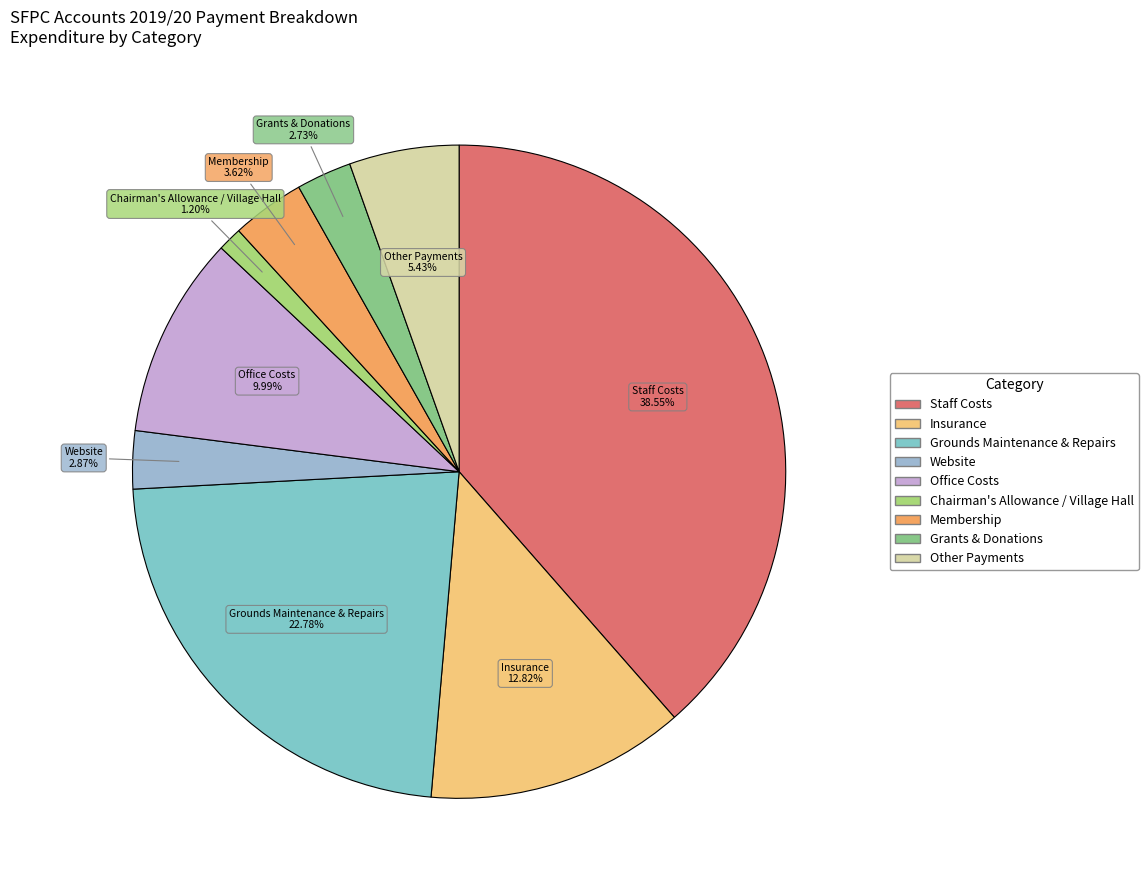

Is there a majority slice in this chart?

No